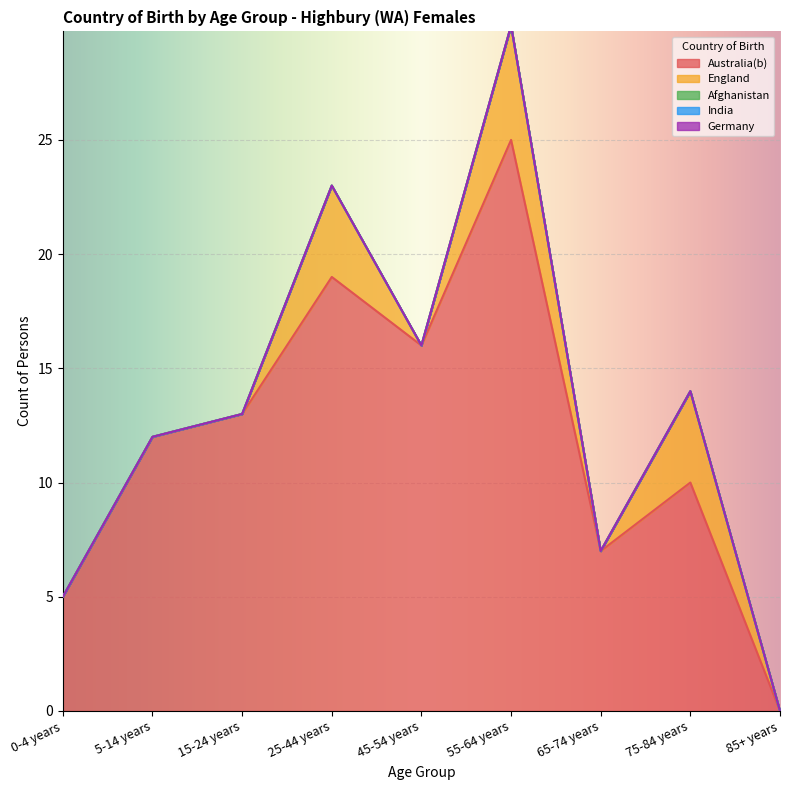

Which label corresponds to the smallest value in the chart?

85+ years